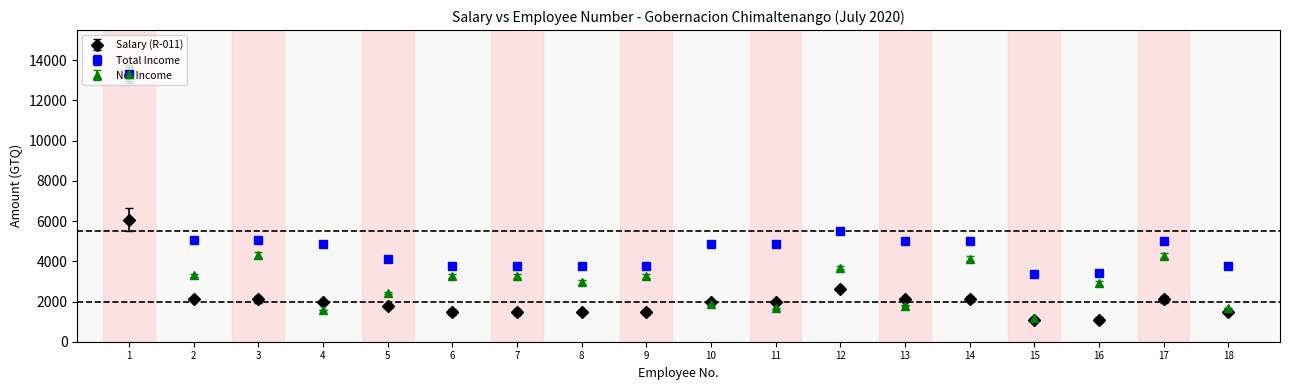

What is the spread (max minus min) of values at 1?

7250.0